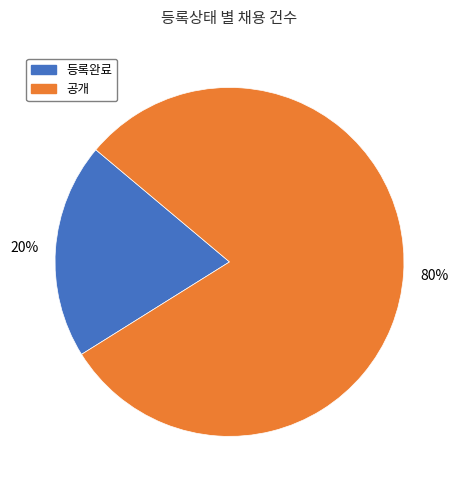

Which category accounts for the majority?

공개